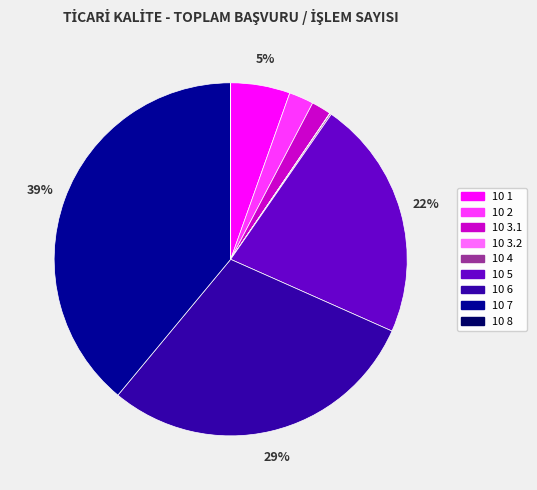

Does 10 3.1 account for over 50% of the chart?

No